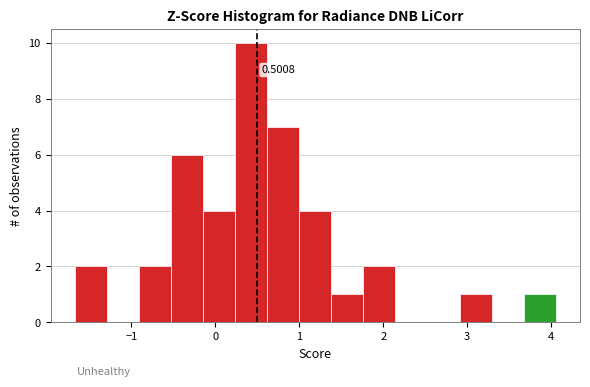

Around what value on the x-axis is the tallest bar? Give the approximate position of its centre, as read against the axis.

0.4